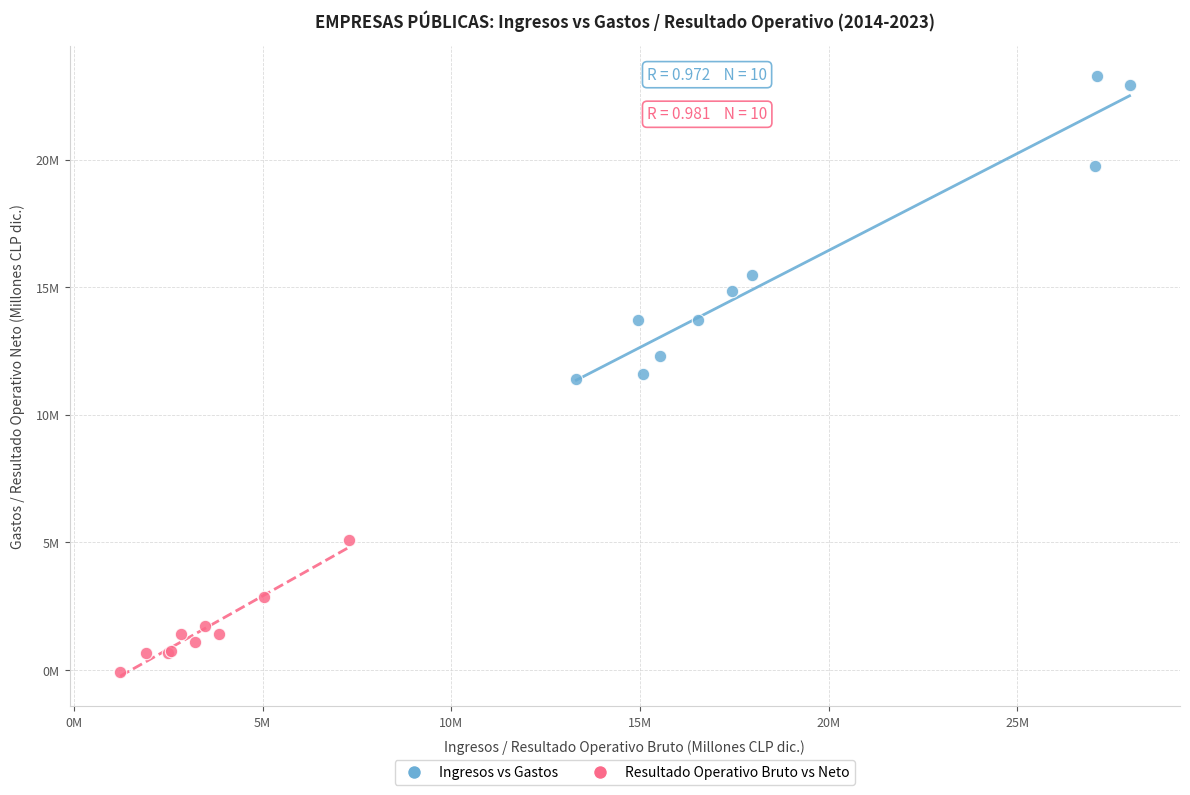

Which series has the widest spread of Y values?

Ingresos vs Gastos